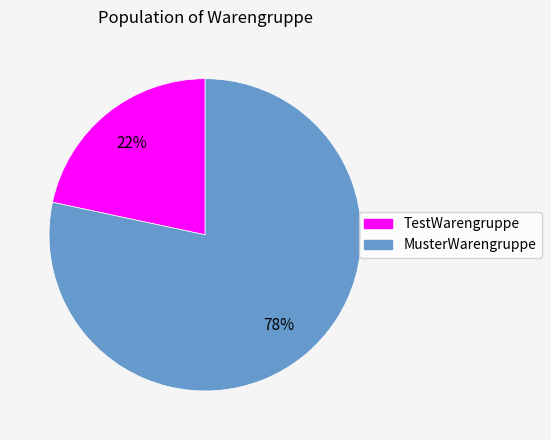

To the nearest percent, what is the combined percentage of MusterWarengruppe and TestWarengruppe?

100%